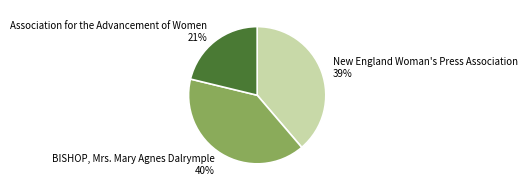

Is New England Woman's Press Association the majority of the pie?

No